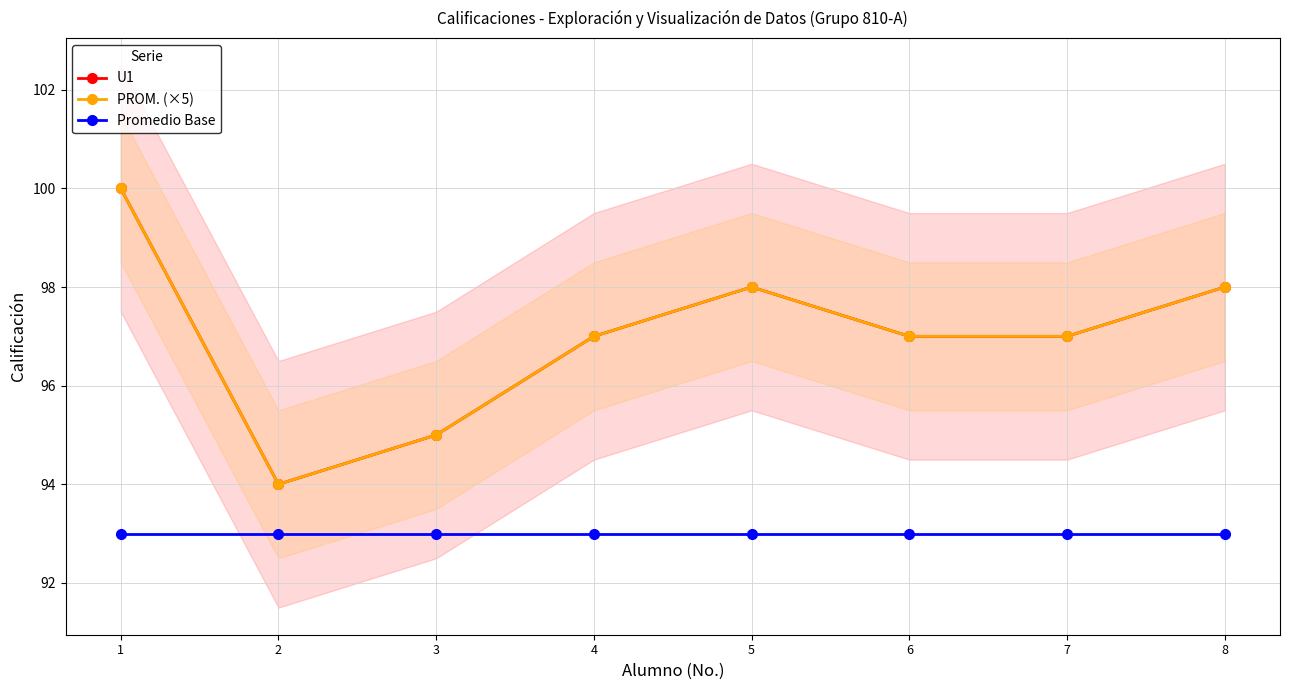

At how many categories does at least one series exceed 93?

8